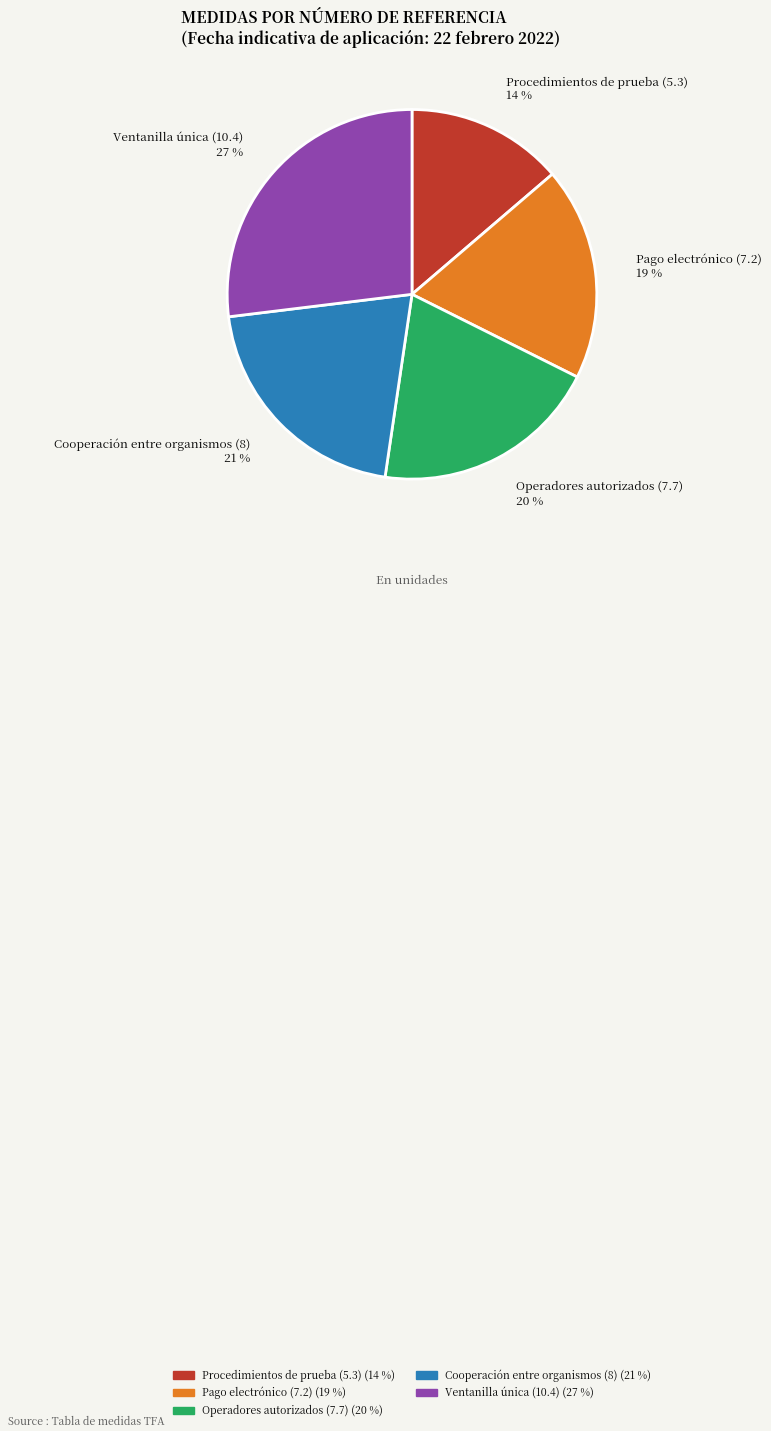

True or false: Procedimientos de prueba (5.3) accounts for 24% of the total.

False